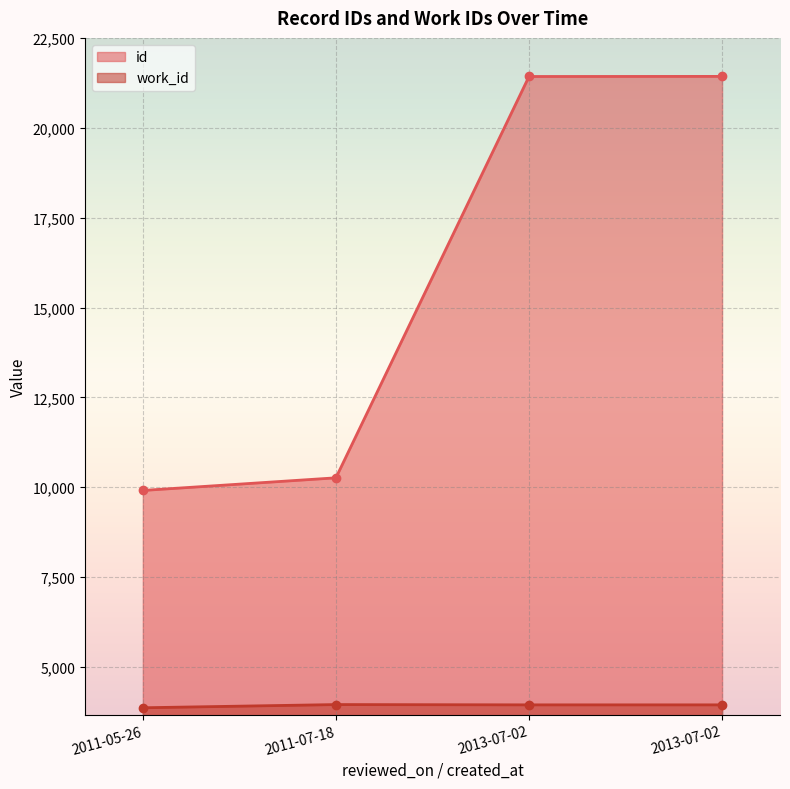

True or false: id and work_id cross at least once.

False